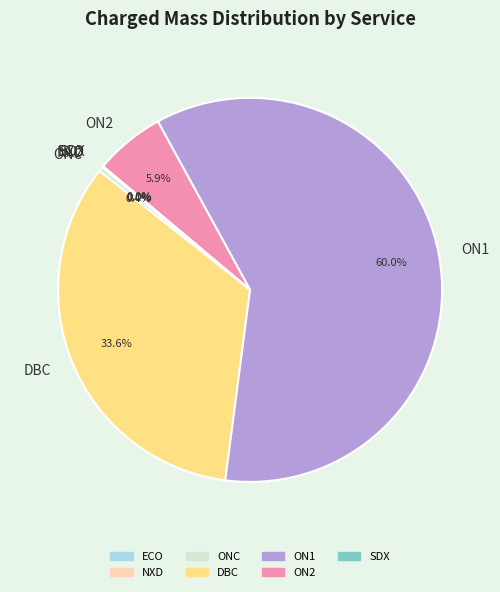

What percentage is the ON2 slice, to the nearest percent?

6%